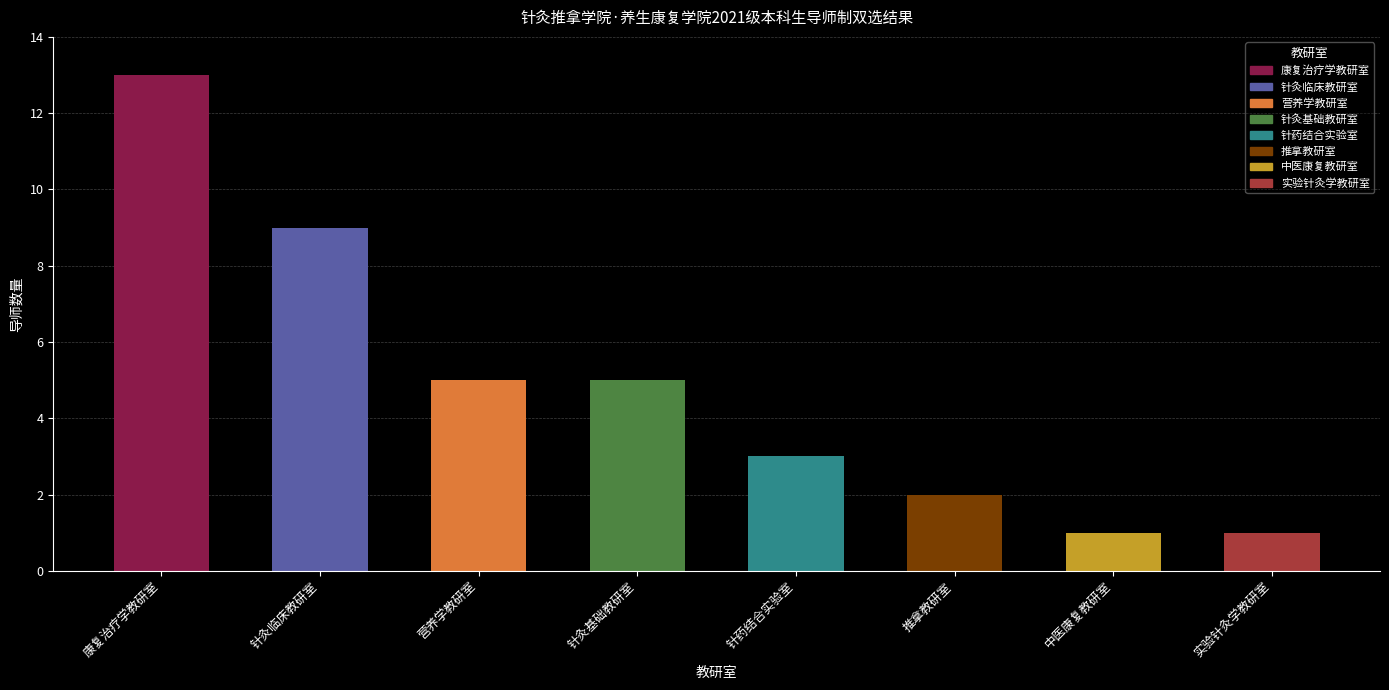

What is the approximate value at 针药结合实验室?

3